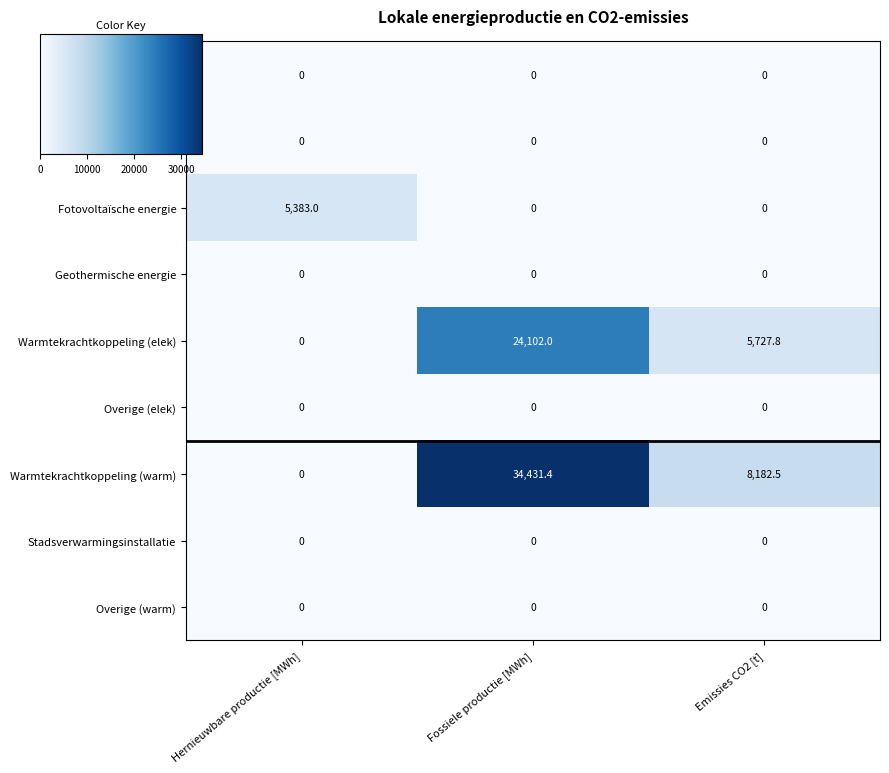

Reading left to right, extract all data points from this chart.

Windkracht: 0.0	0.0	0.0
Waterkracht: 0.0	0.0	0.0
Fotovoltaïsche energie: 5383.0	0.0	0.0
Geothermische energie: 0.0	0.0	0.0
Warmtekrachtkoppeling (elek): 0.0	24102.0	5727.8
Overige (elek): 0.0	0.0	0.0
Warmtekrachtkoppeling (warm): 0.0	34431.4	8182.5
Stadsverwarmingsinstallatie: 0.0	0.0	0.0
Overige (warm): 0.0	0.0	0.0